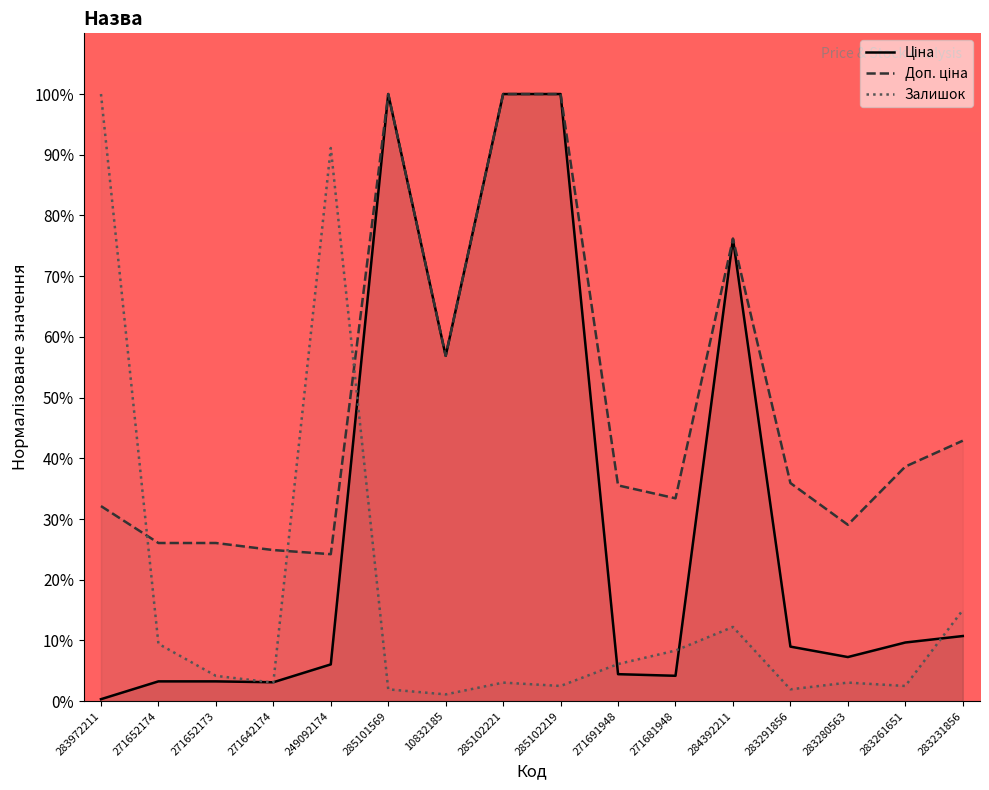

Which series has the largest range (max minus min)?

Ціна